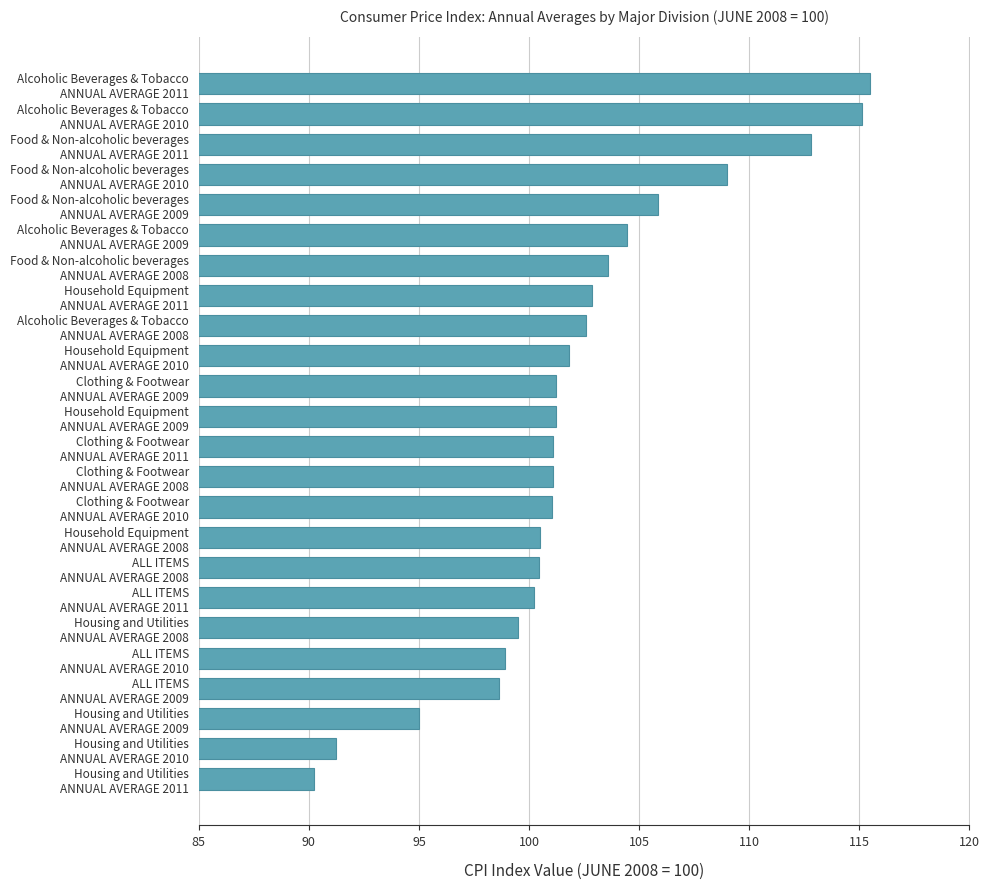

What is the sum of all values?

2453.9